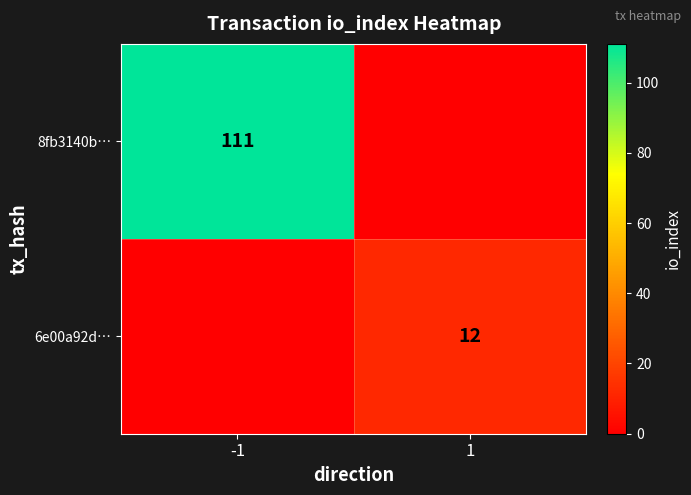

True or false: 6e00a92d… has a value of 19 at 1.

False